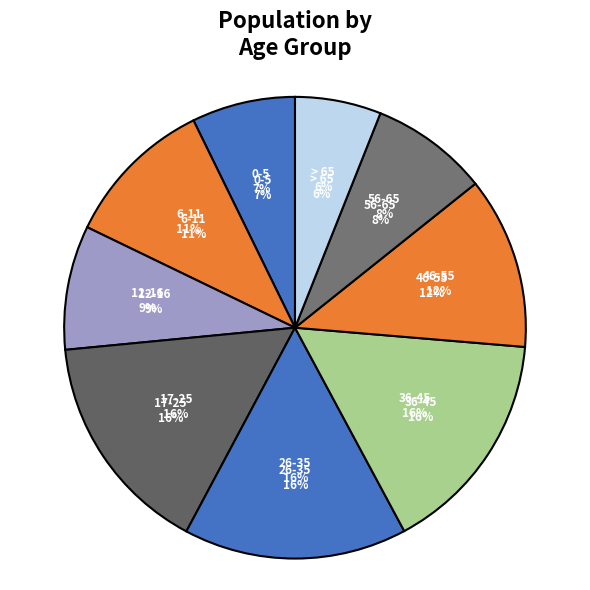

What percentage is the 6-11 slice, to the nearest percent?

11%